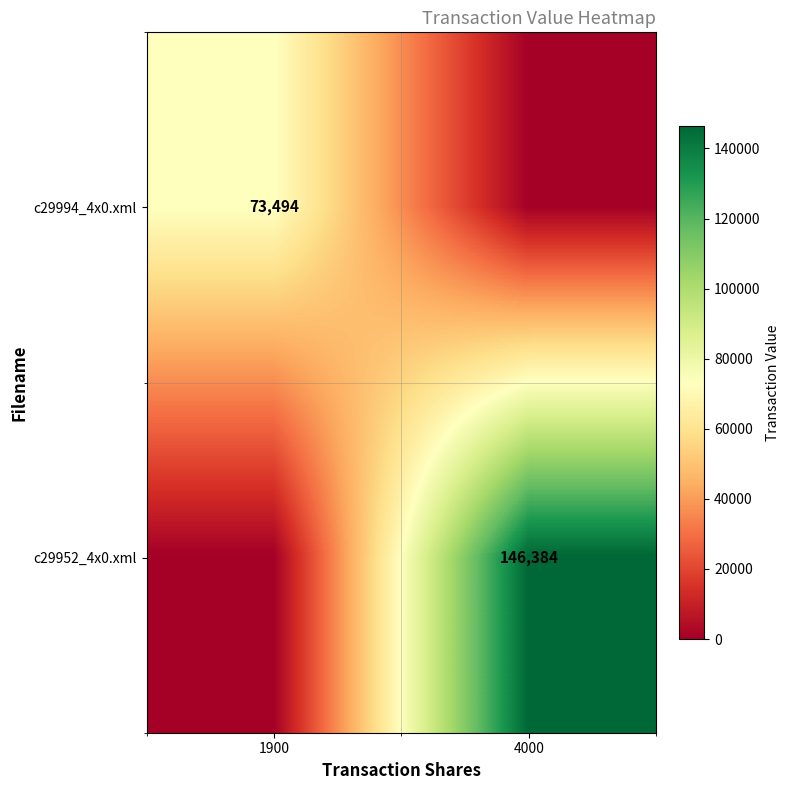

The c29994_4x0.xml series shows 117025 at 1900. True or false?

False